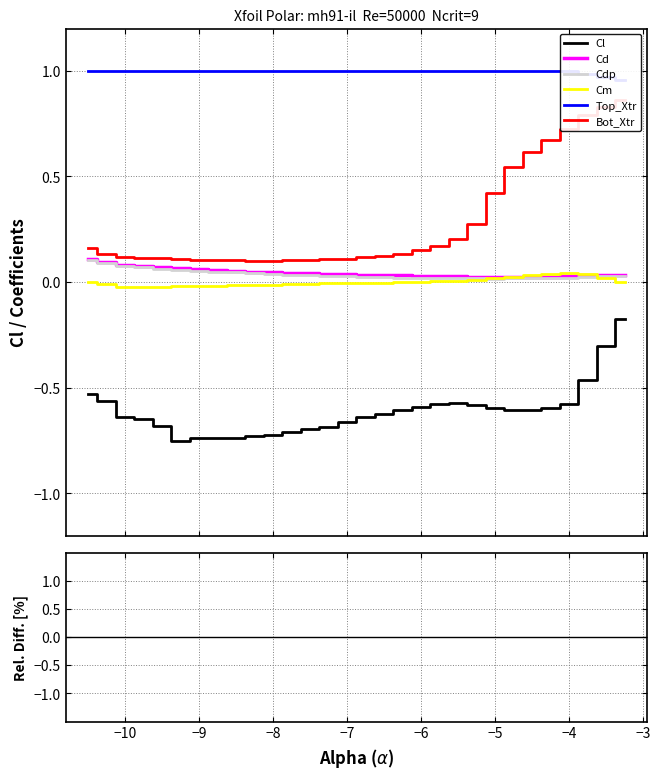

True or false: Bot_Xtr has more than 2 interior local peaks.

False